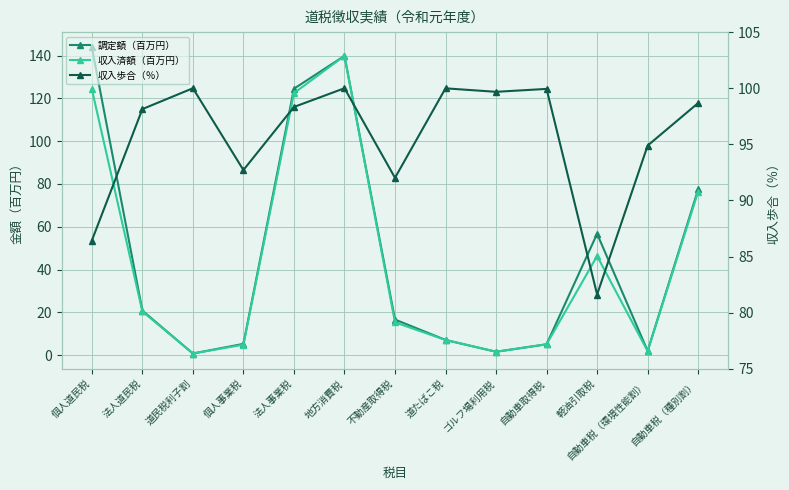

At which label does 収入歩合（％） reach its minimum?

軽油引取税